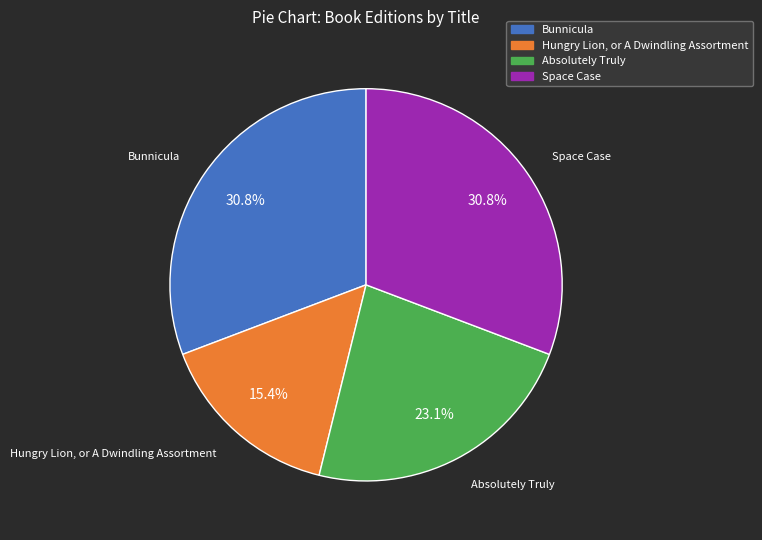

What percentage is the Bunnicula slice, to the nearest percent?

31%